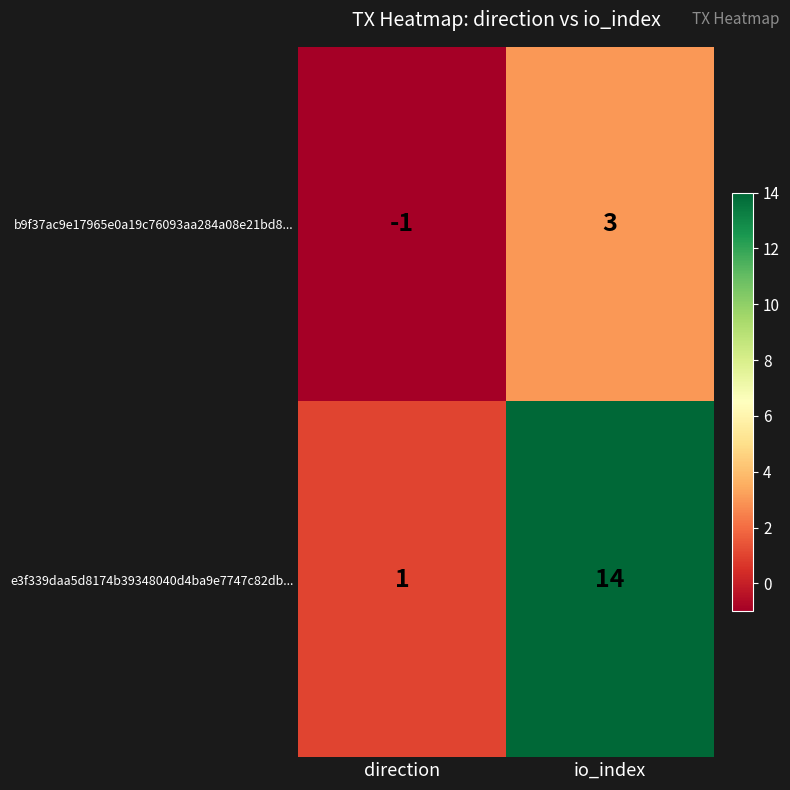

What is the sum of the e3f339daa5d8174b39348040d4ba9e7747c82db... values at io_index and direction?

15